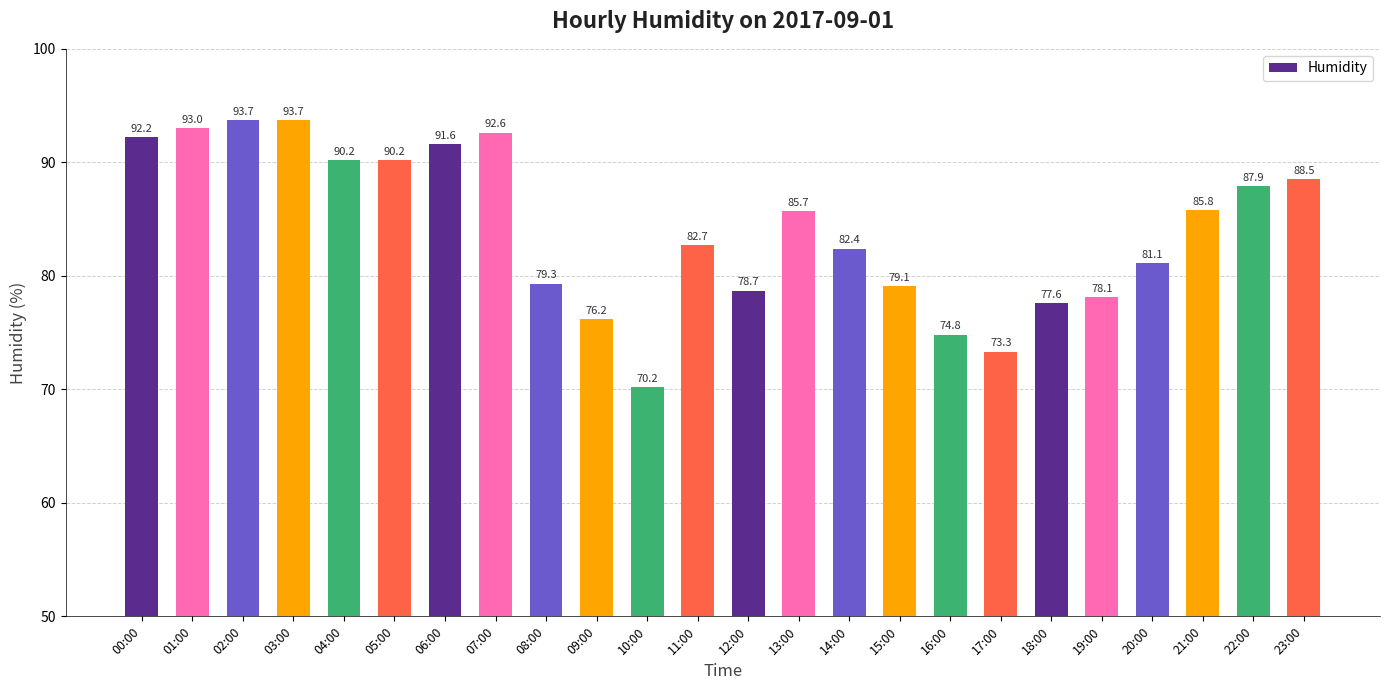

Approximately how many times larger is the value at 15:00 compared to 08:00?

1.0